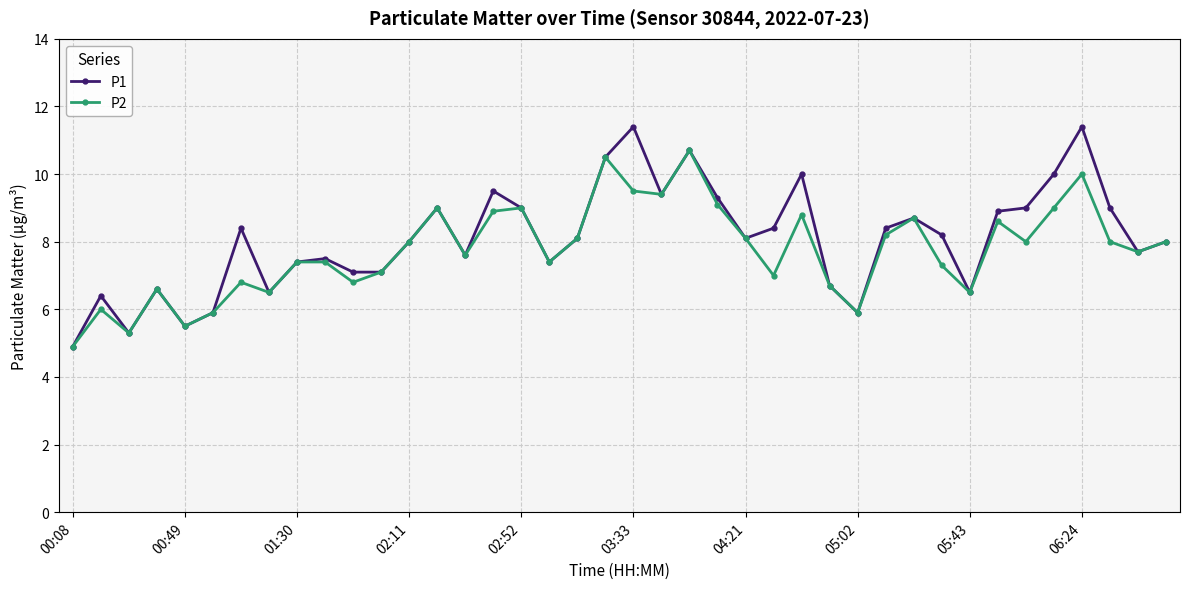

Which series has the largest total across all categories?

P1